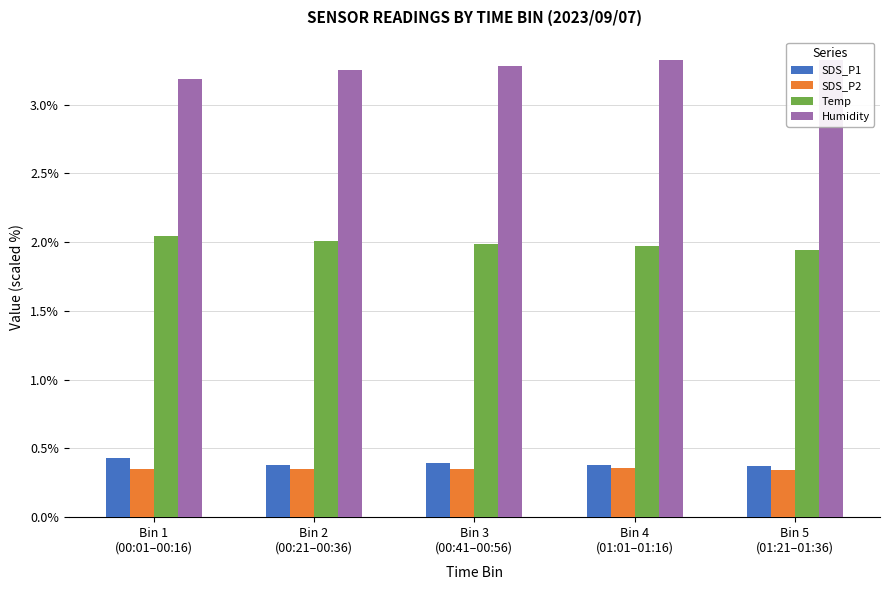

True or false: SDS_P1 has a value of 0.8 at Bin 1
(00:01–00:16).

False